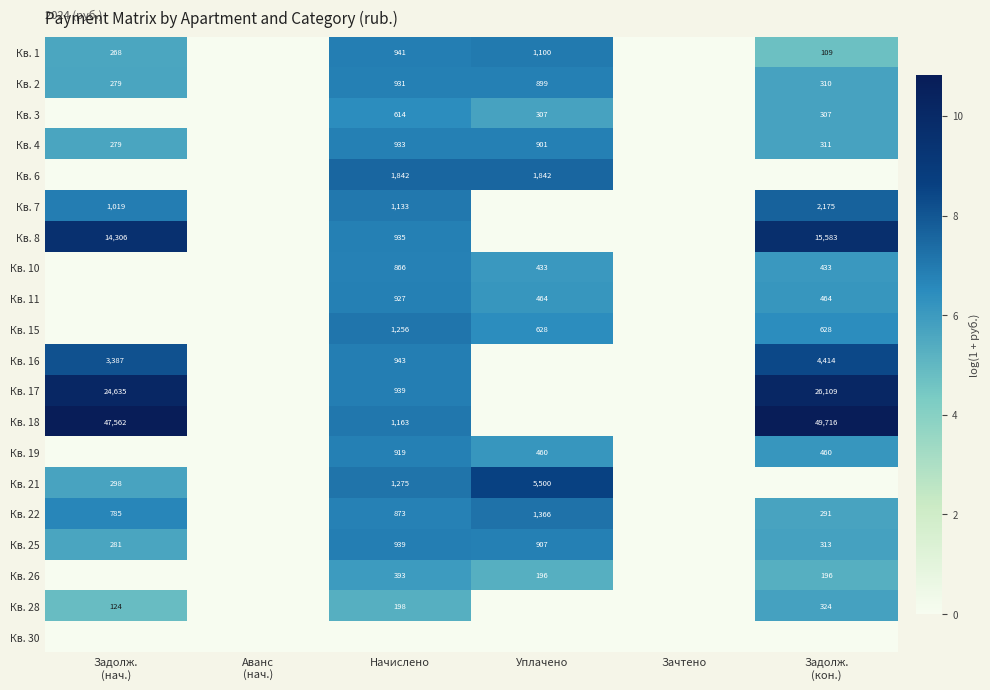

The value of Кв. 10 at Начислено is 1549. True or false?

False